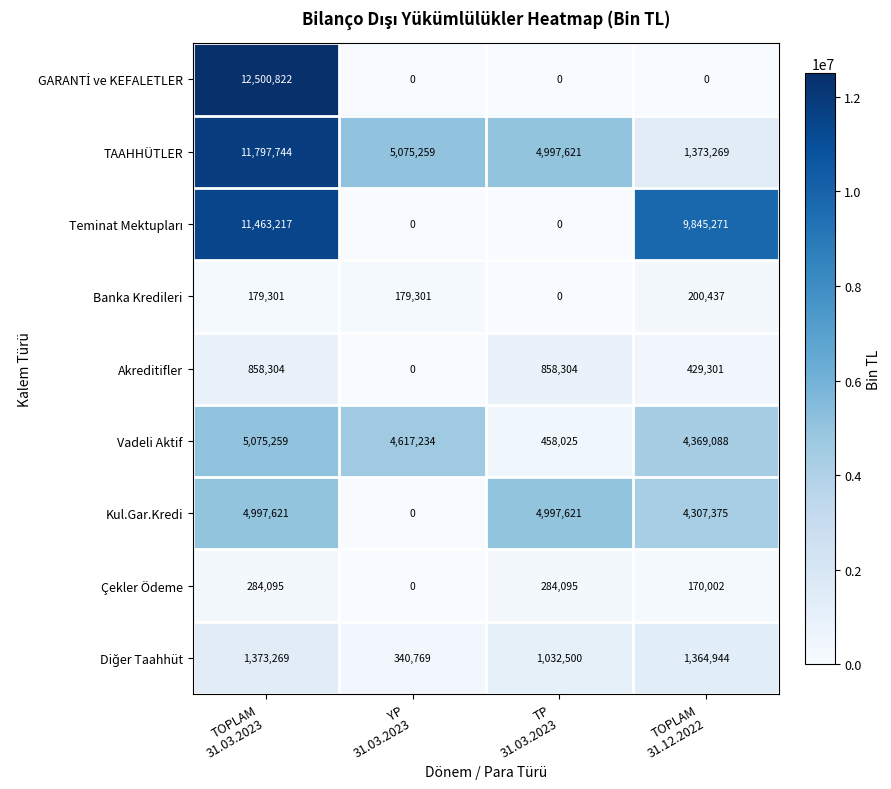

What is the maximum value for Kul.Gar.Kredi?

4997621